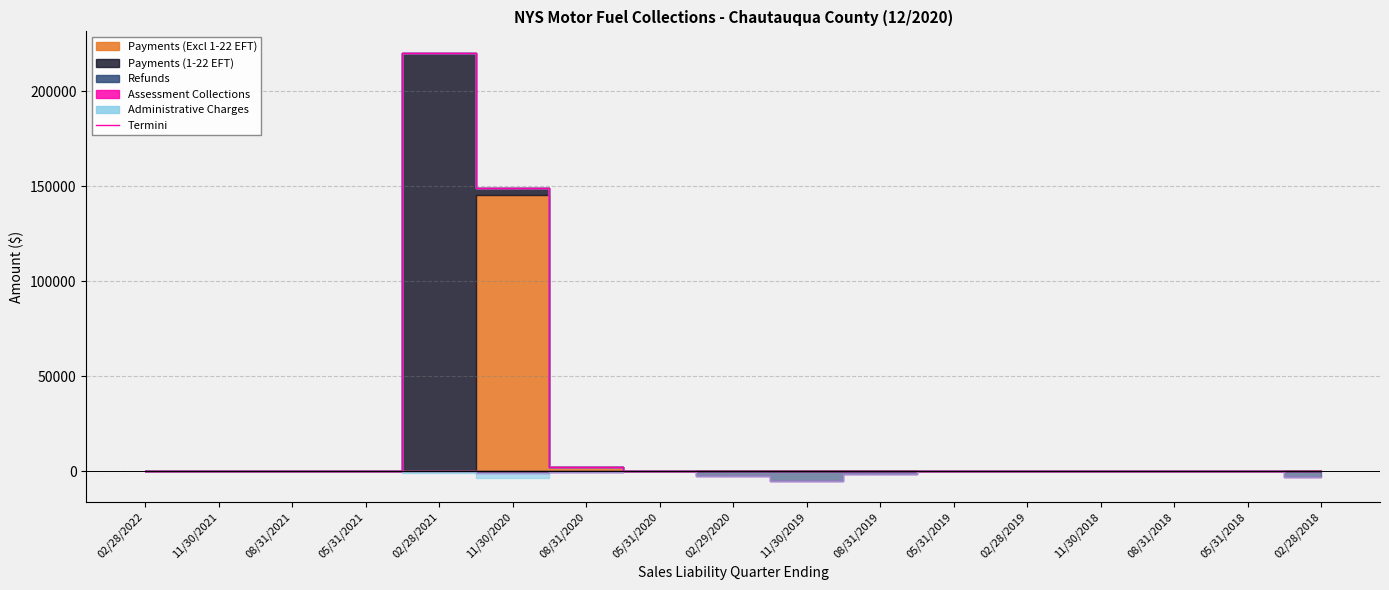

What position from the left is 08/31/2018?

15